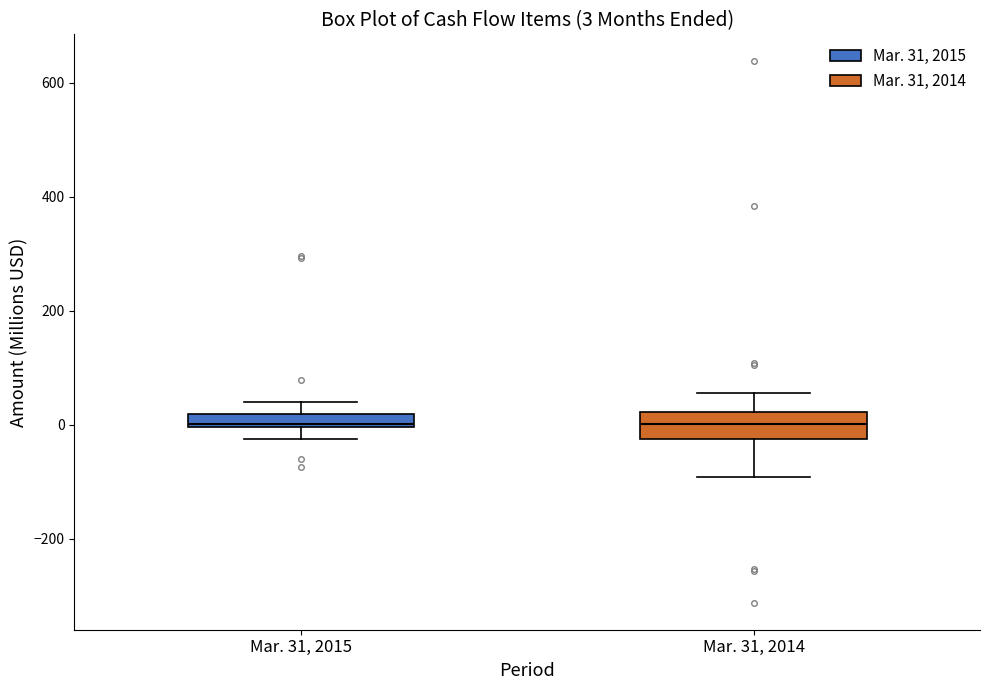

Which box is the tallest, from its lower edge to its upper edge?

Mar. 31, 2014